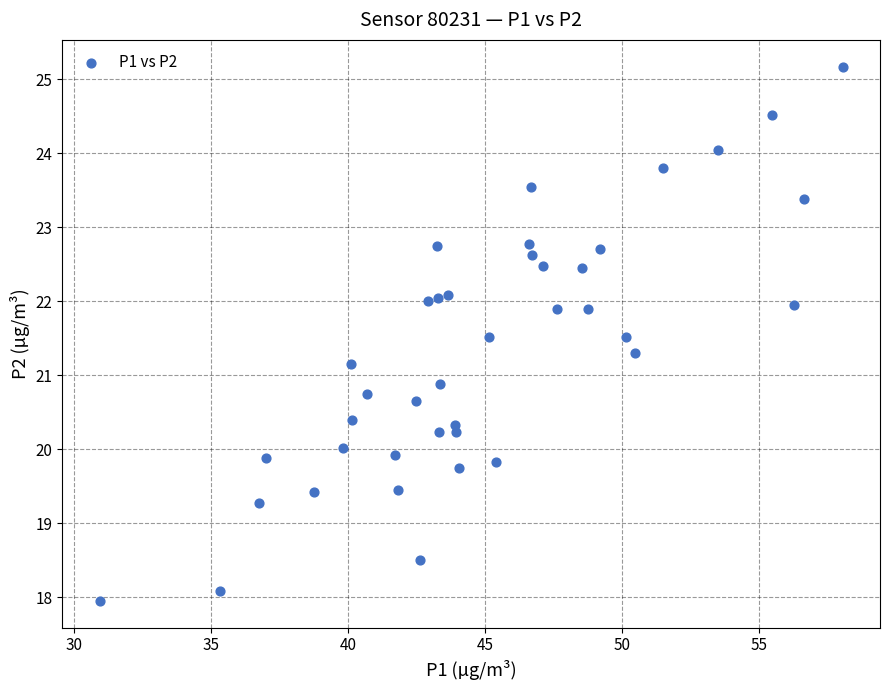

What is the range of Y values (max minus min)?

7.2